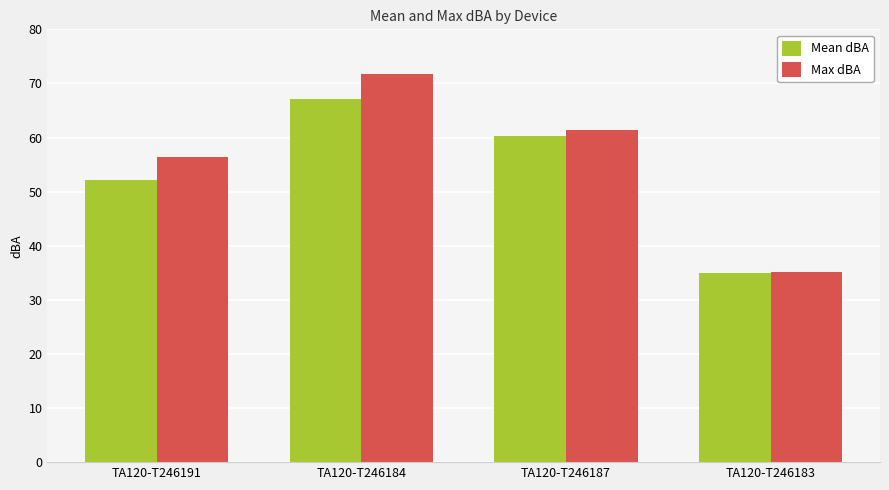

At which category does the chart reach its minimum across all series?

TA120-T246183